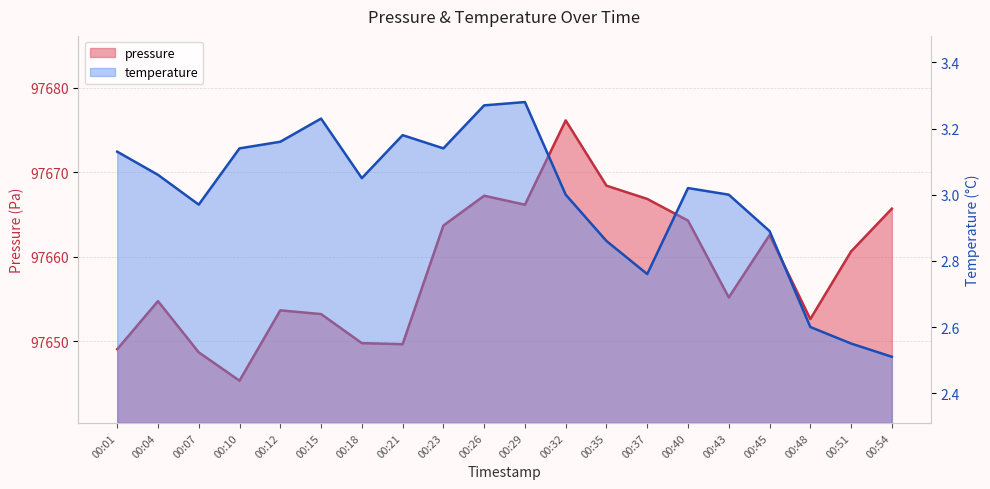

How many values in the temperature series are below 3?

7